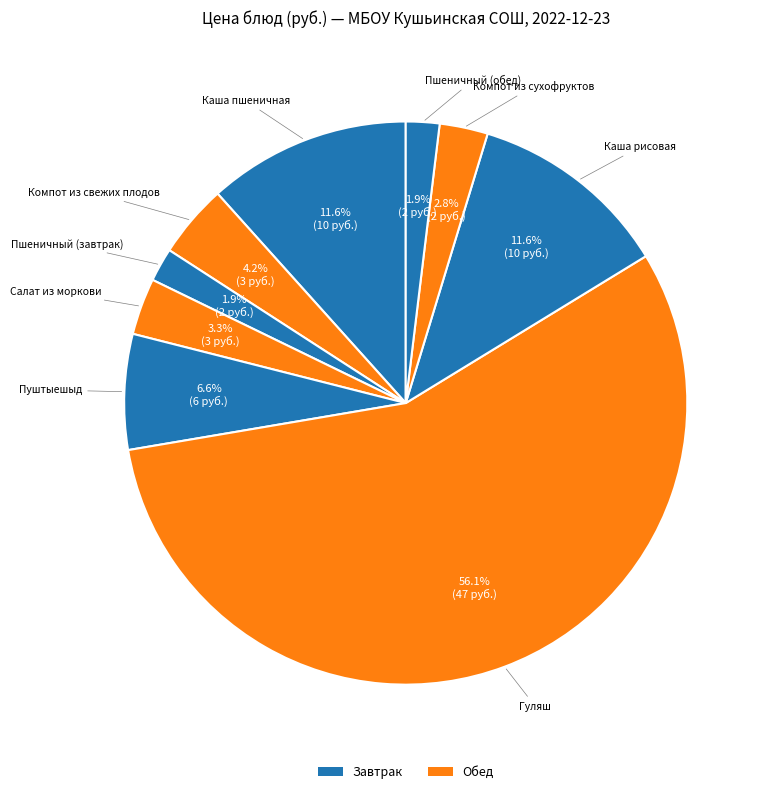

How many slices are in this pie chart?

9